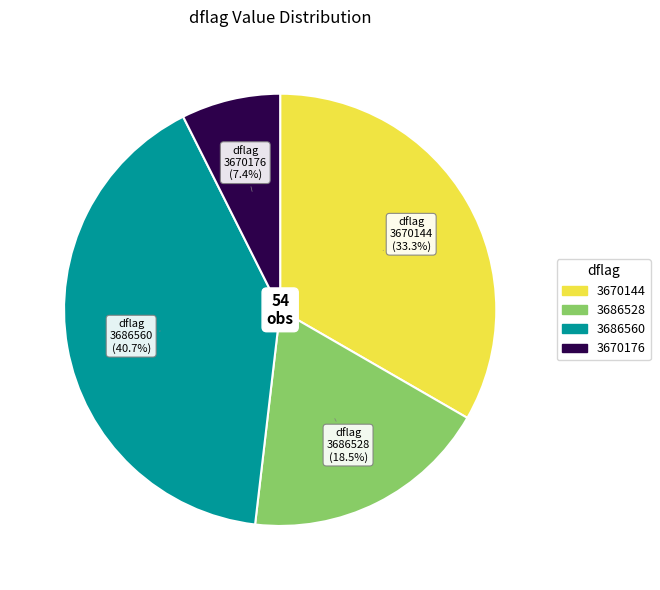

Between 3686560 and 3670176, which is larger?

3686560